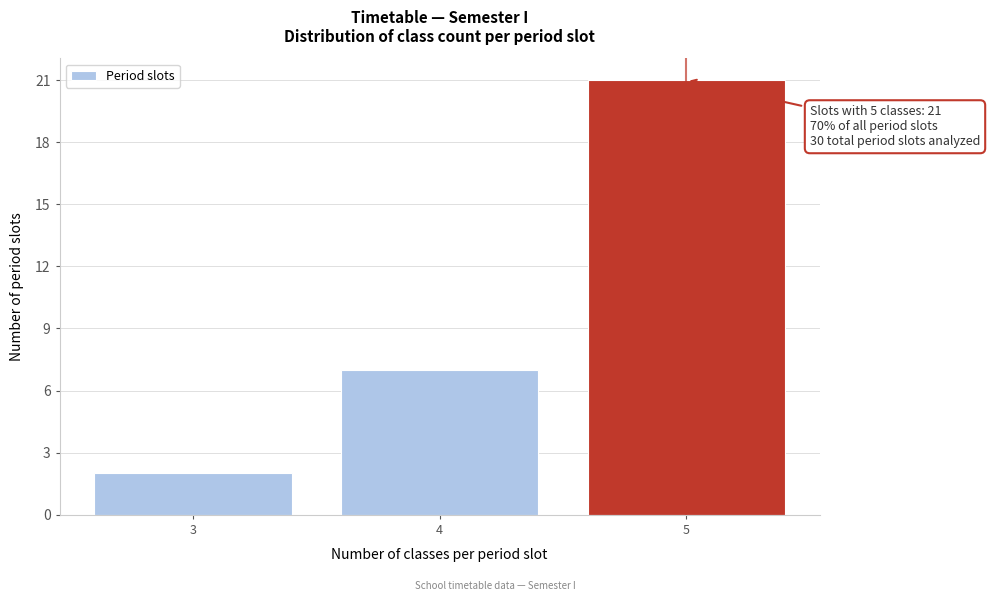

Reading left to right, what are all the values shown in this chart?

2	7	21